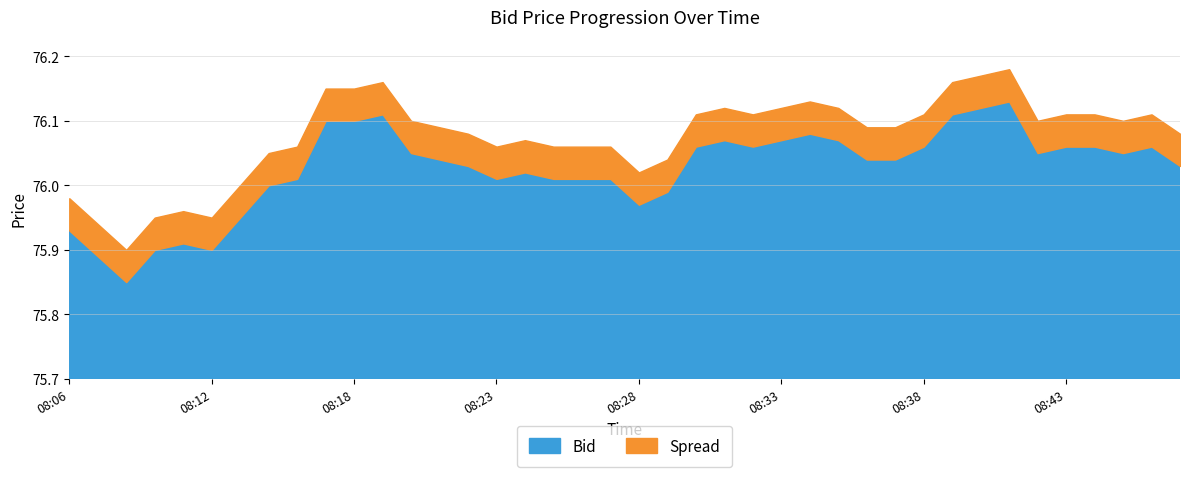

What is the difference between the highest and lowest values at 08:06?

75.9